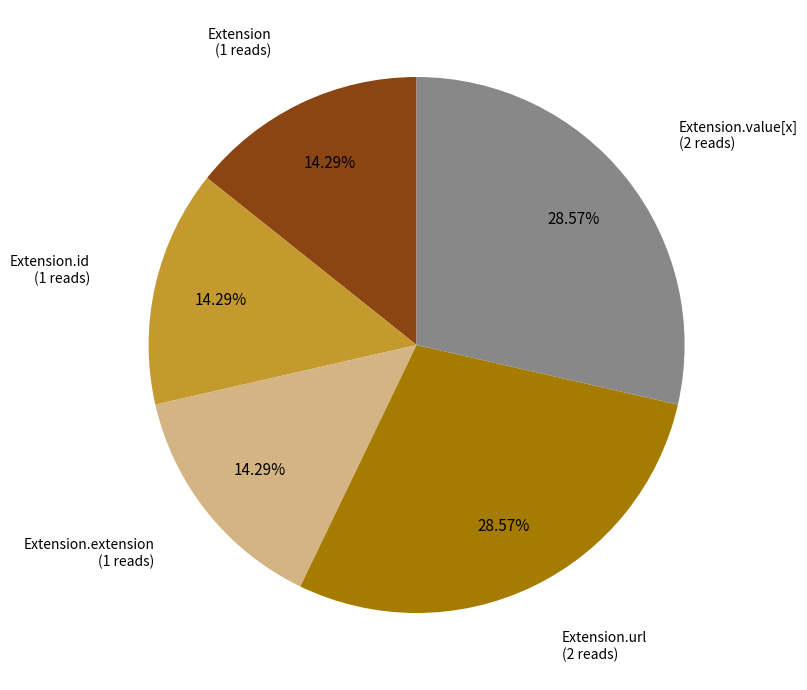

Does any single category account for the majority?

No